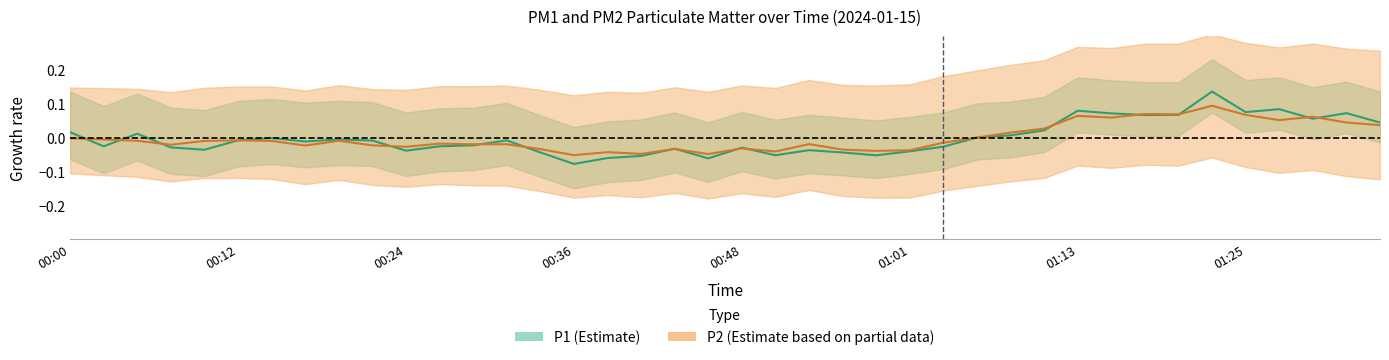

At which category does the chart reach its peak across all series?

01:22